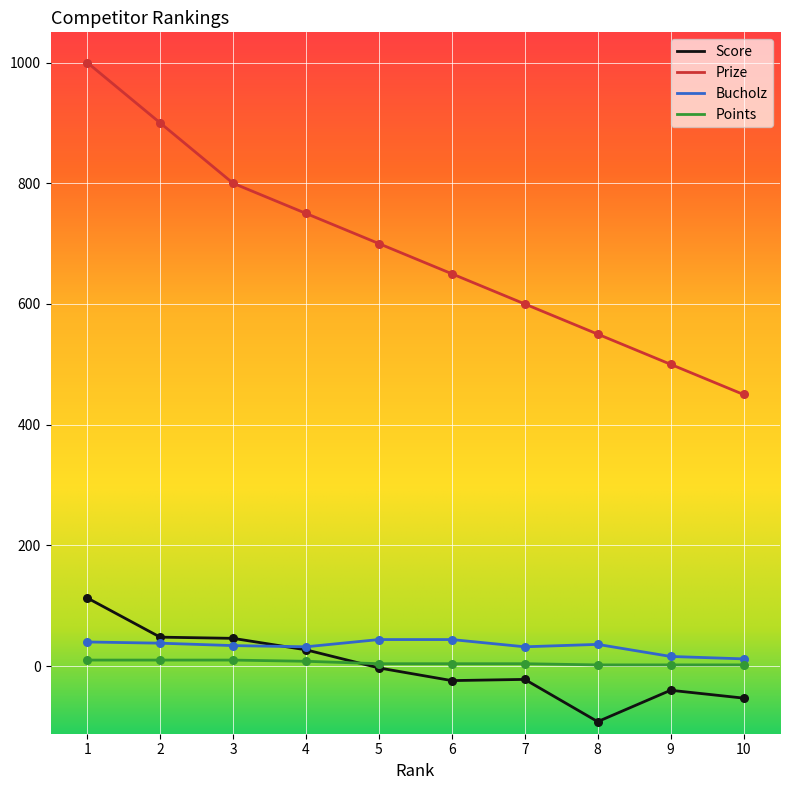

Which series changed the most between 1 and 6?

Prize